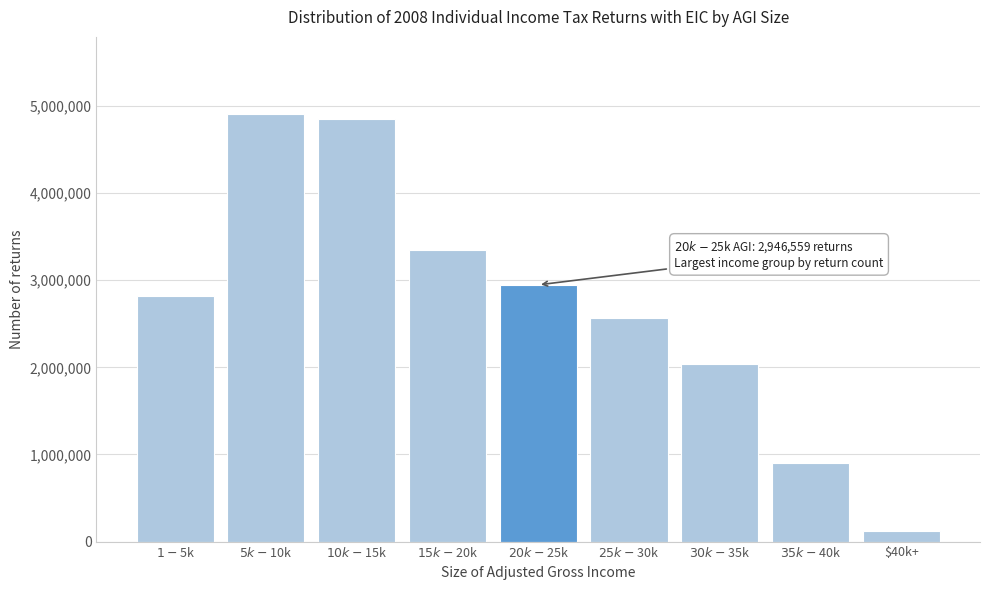

Reading right to left, what are all the values shown in this chart?

120232	904959	2036061	2566301	2946559	3346891	4852744	4909298	2822384